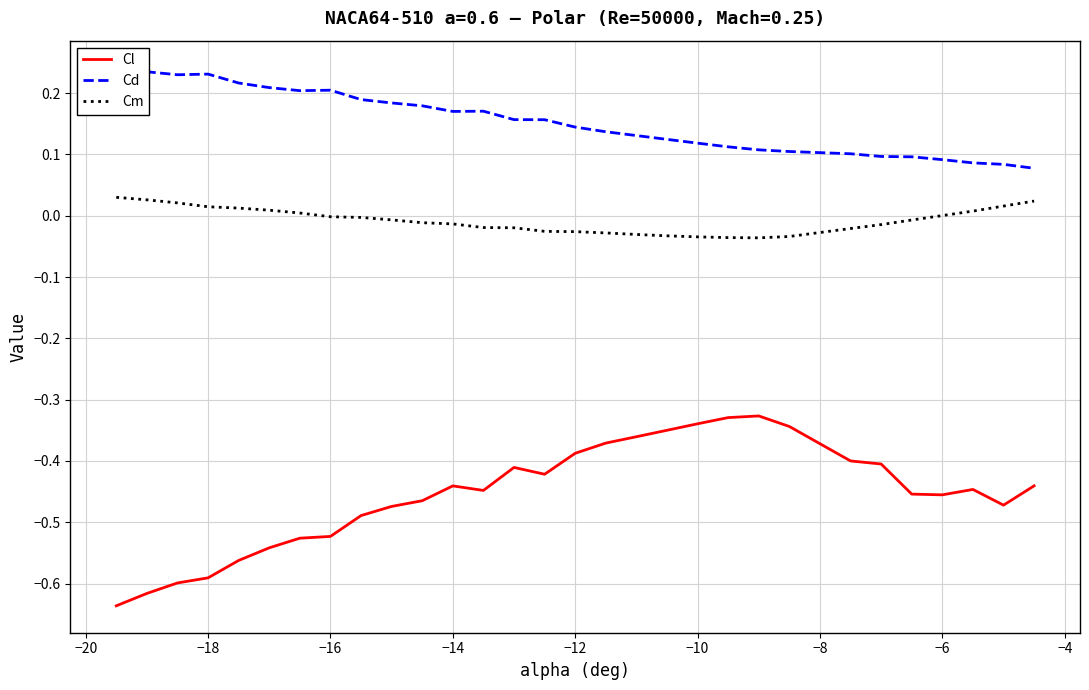

True or false: Cm and Cl intersect in this chart.

False